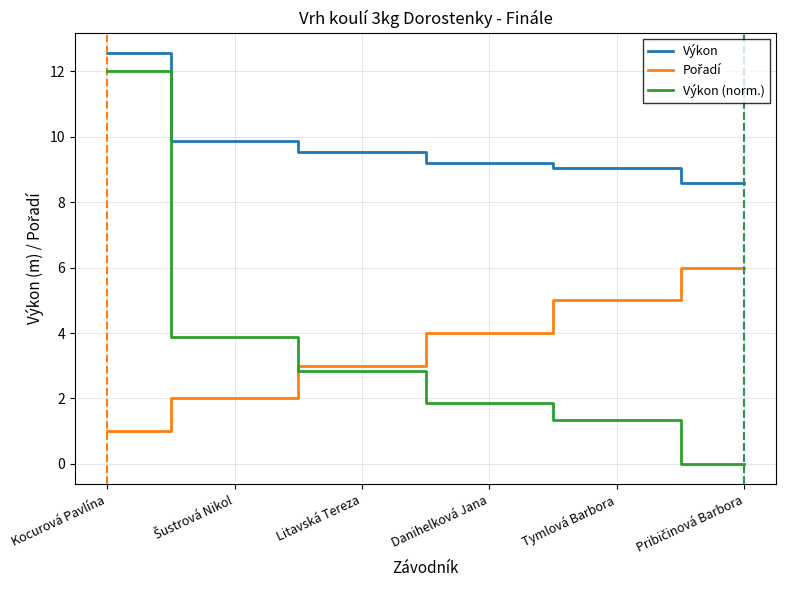

What is the difference between the maximum and minimum values in the Výkon series?

4.0